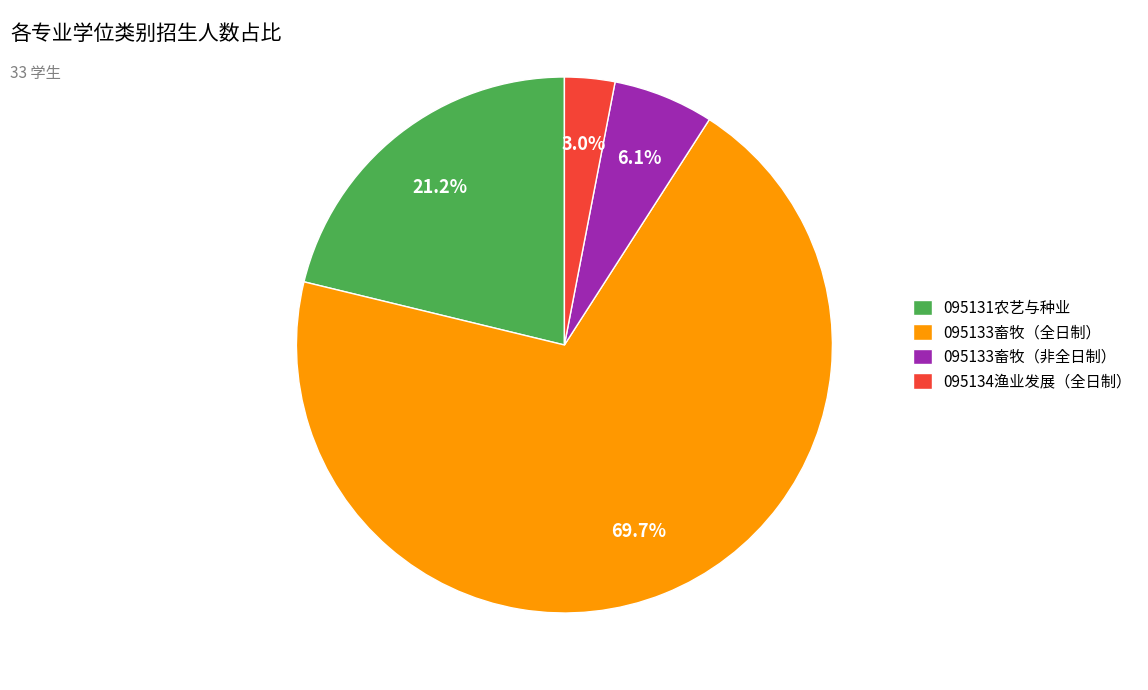

Is the sum of 095131农艺与种业 and 095134渔业发展（全日制） greater than half?

No